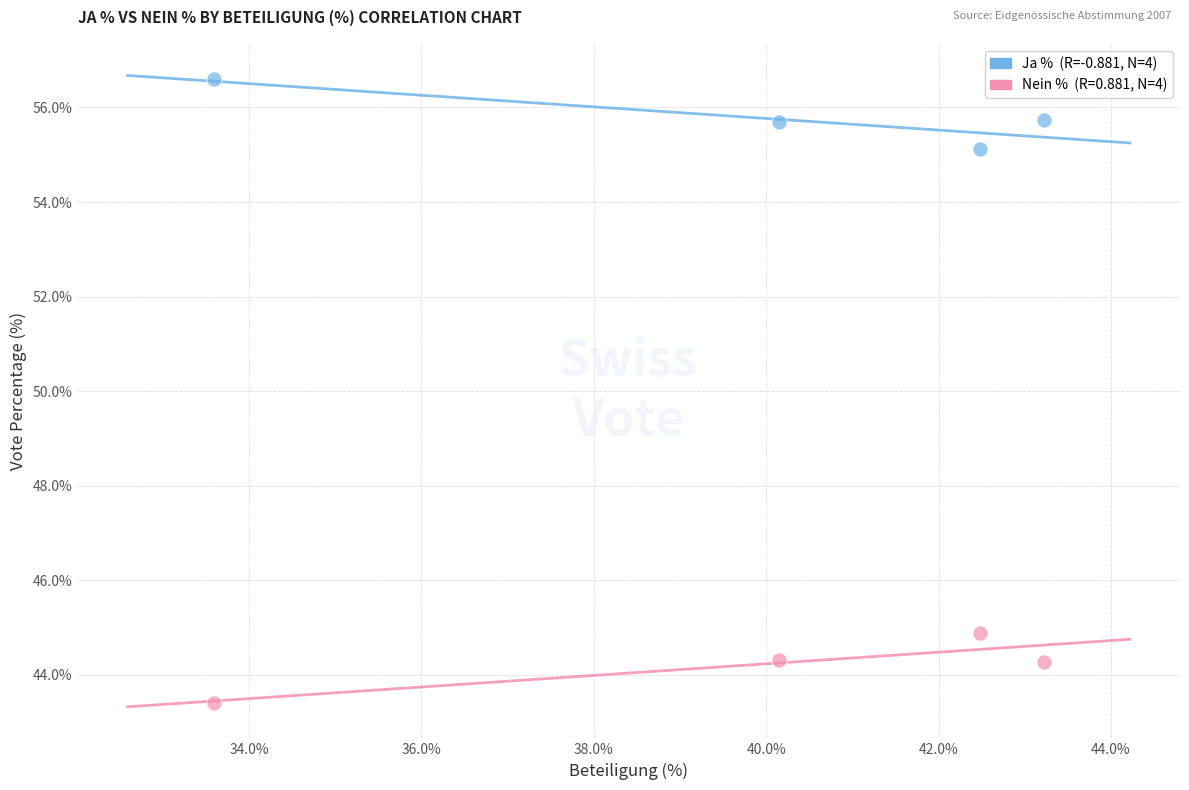

Across all data points, what is the average Y value?

50.0